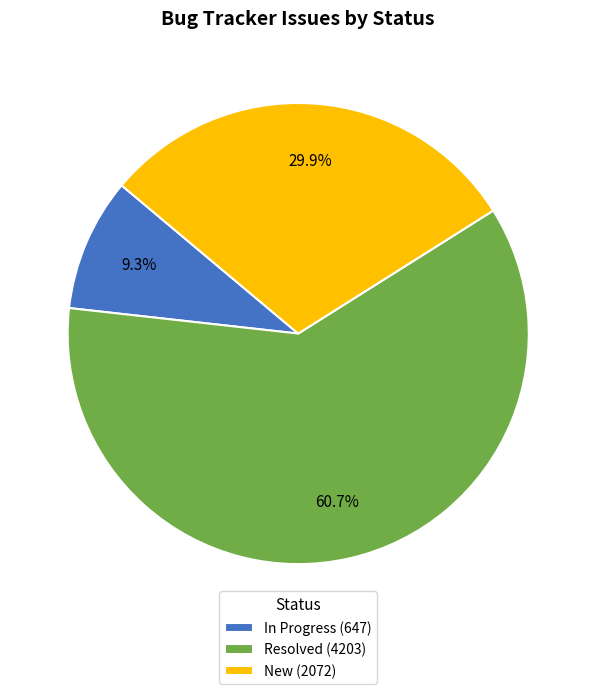

How many slices are in this pie chart?

3